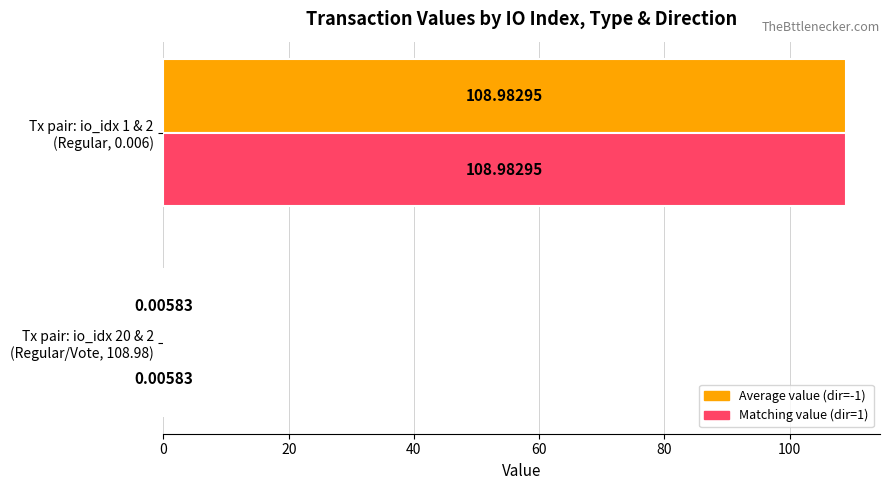

How many distinct data groups are displayed?

2